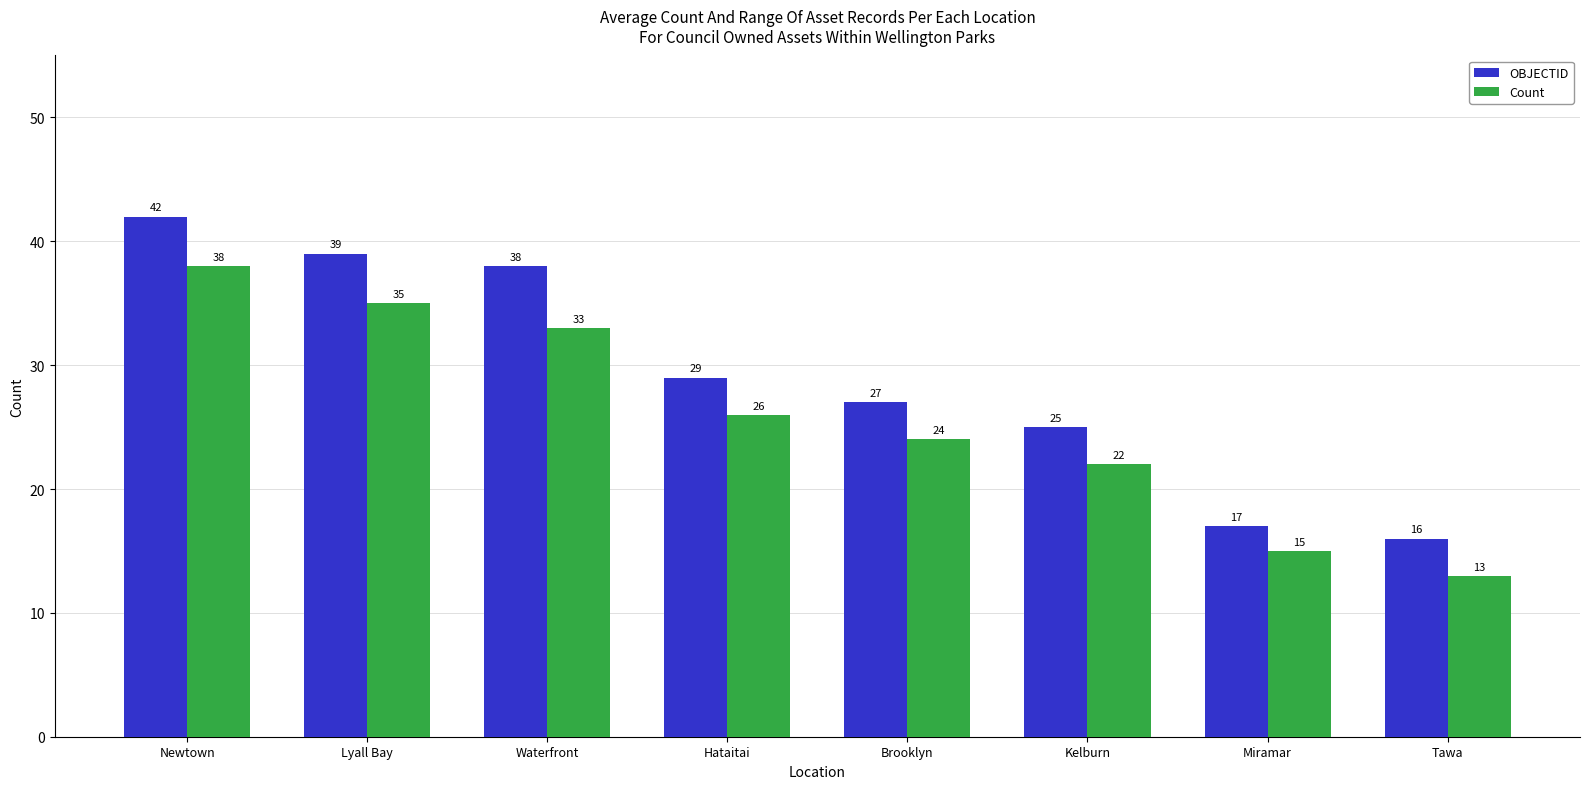

Which series has the widest spread of values?

OBJECTID